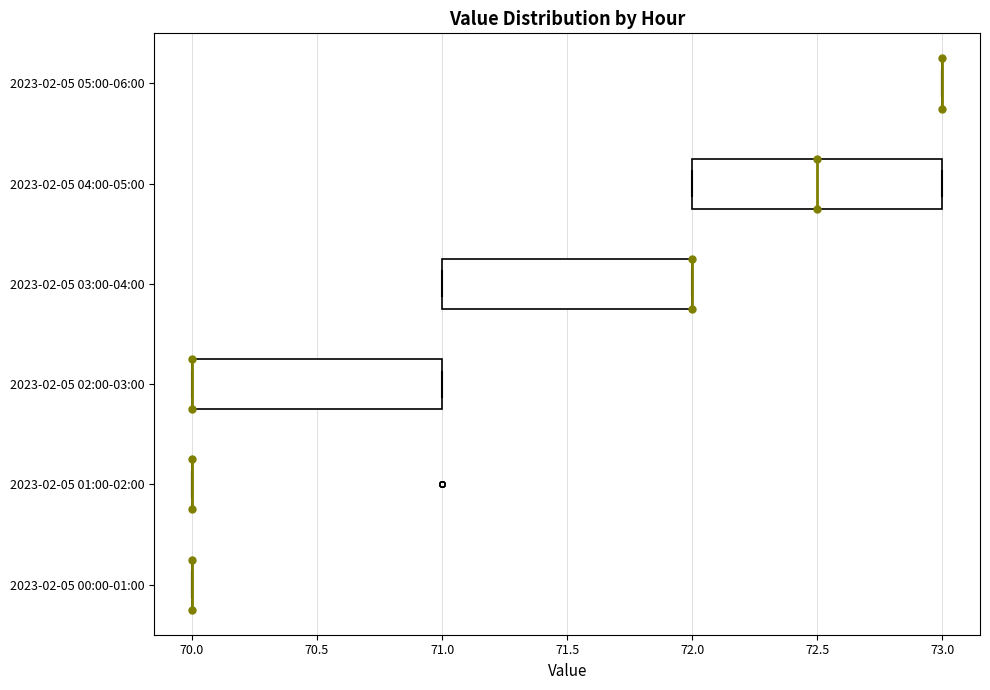

Reading bottom to top, read every box against the x-axis: the position of its median line, the range the box covers, and the ends of its whiskers. The values are not printed on the chart, so give them approximately, as read against the axis.

2023-02-05 00:00-01:00: box collapsed to a line at 70.0, whiskers 70.0 to 70.0
2023-02-05 01:00-02:00: box collapsed to a line at 70.0, whiskers 70.0 to 70.0
2023-02-05 02:00-03:00: median 70.0 (drawn on the box's left edge), box 70.0 to 71.0, whiskers 70.0 to 71.0
2023-02-05 03:00-04:00: median 72.0 (drawn on the box's right edge), box 71.0 to 72.0, whiskers 71.0 to 72.0
2023-02-05 04:00-05:00: median 72.5, box 72.0 to 73.0, whiskers 72.0 to 73.0
2023-02-05 05:00-06:00: box collapsed to a line at 73.0, whiskers 73.0 to 73.0